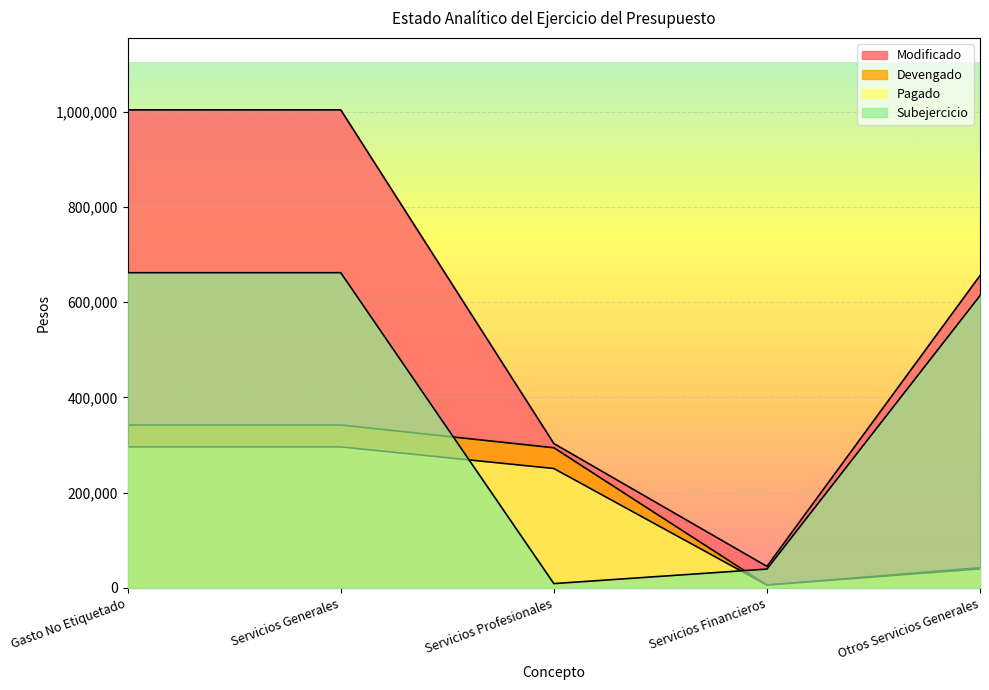

Rank the series by their maximum value, from highest to lowest.

Modificado, Subejercicio, Devengado, Pagado